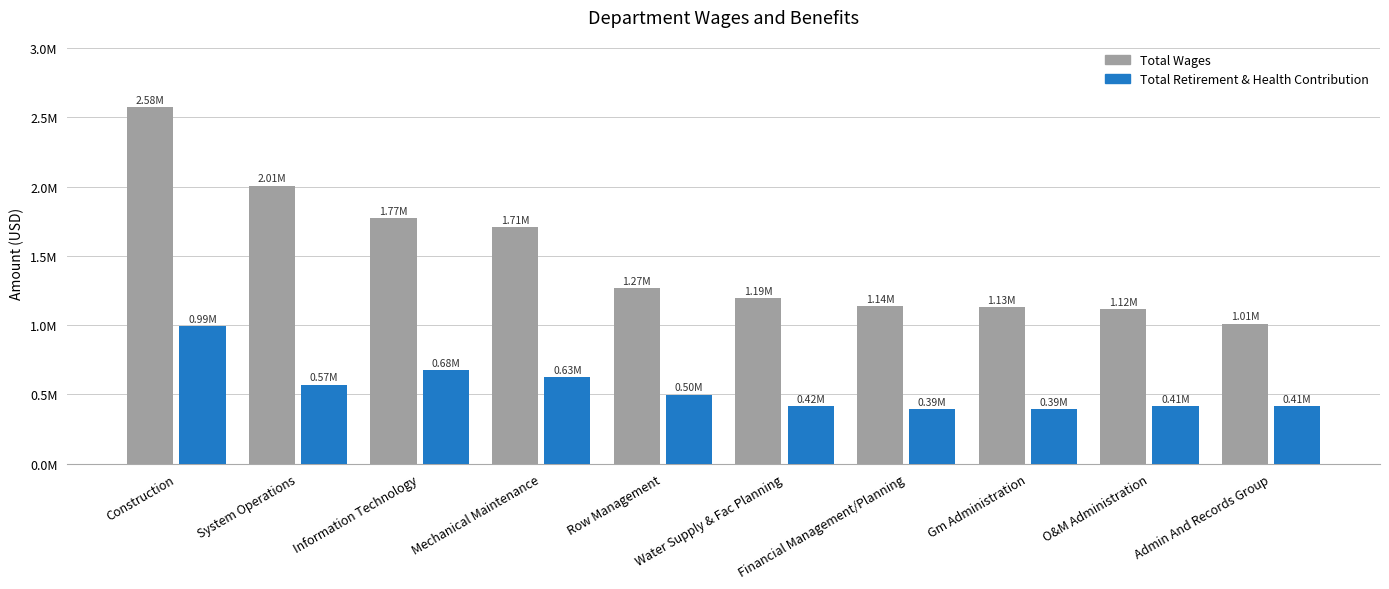

Which category has the lowest value in the Total Wages series?

Admin And Records Group